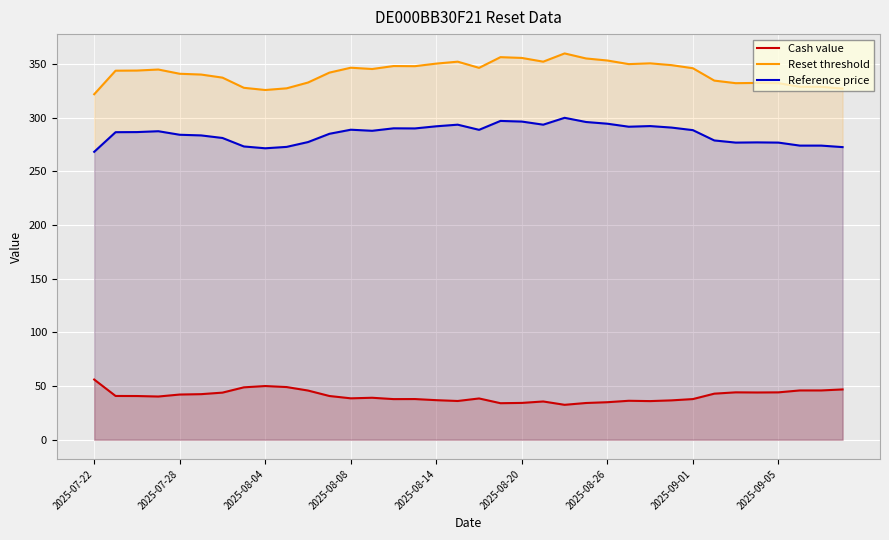

True or false: Reference price has more than 2 interior local peaks.

True